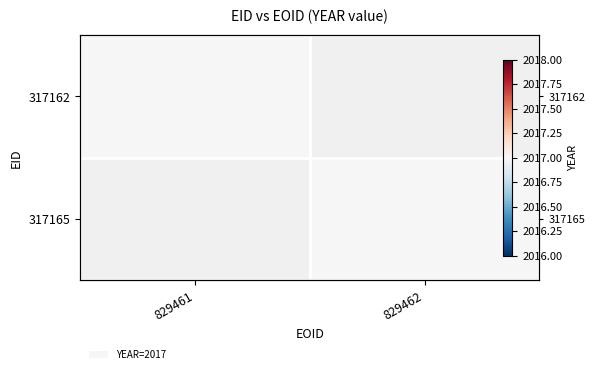

Is it true that 317162 equals 2017 at 829461?

True